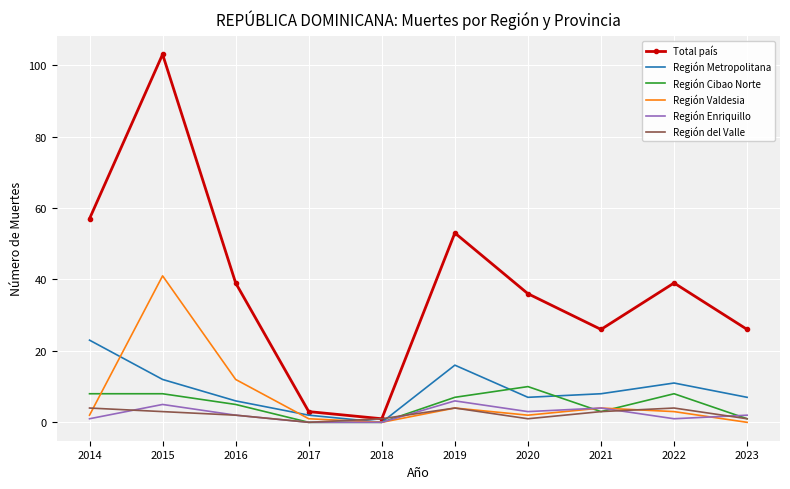

At which label does Región Metropolitana reach its peak?

2014